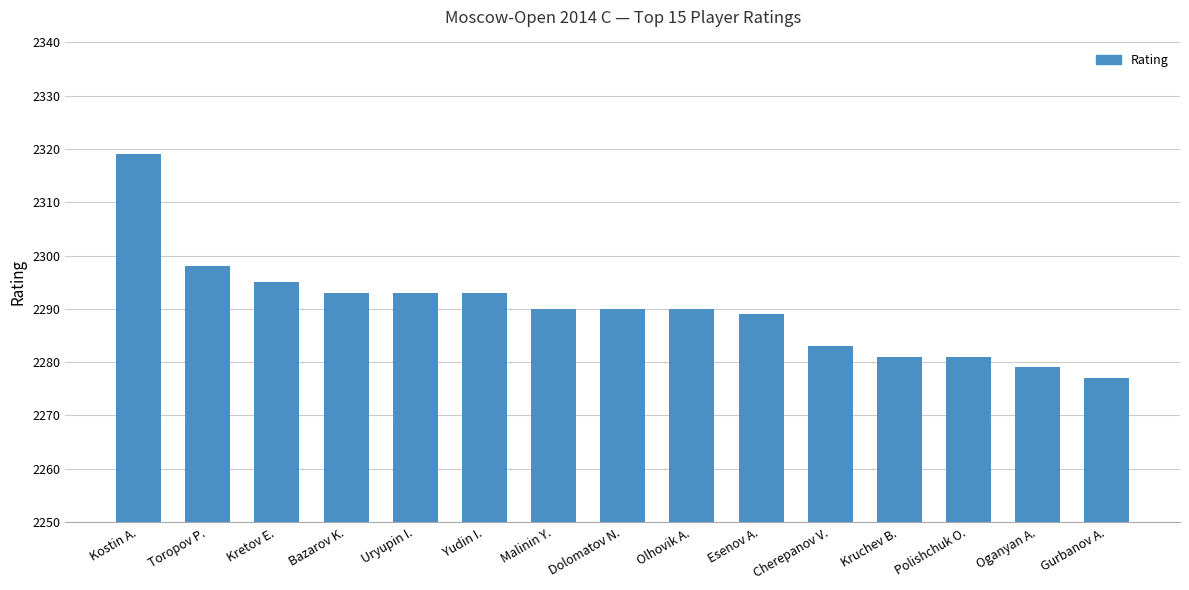

How many distinct data groups are displayed?

1